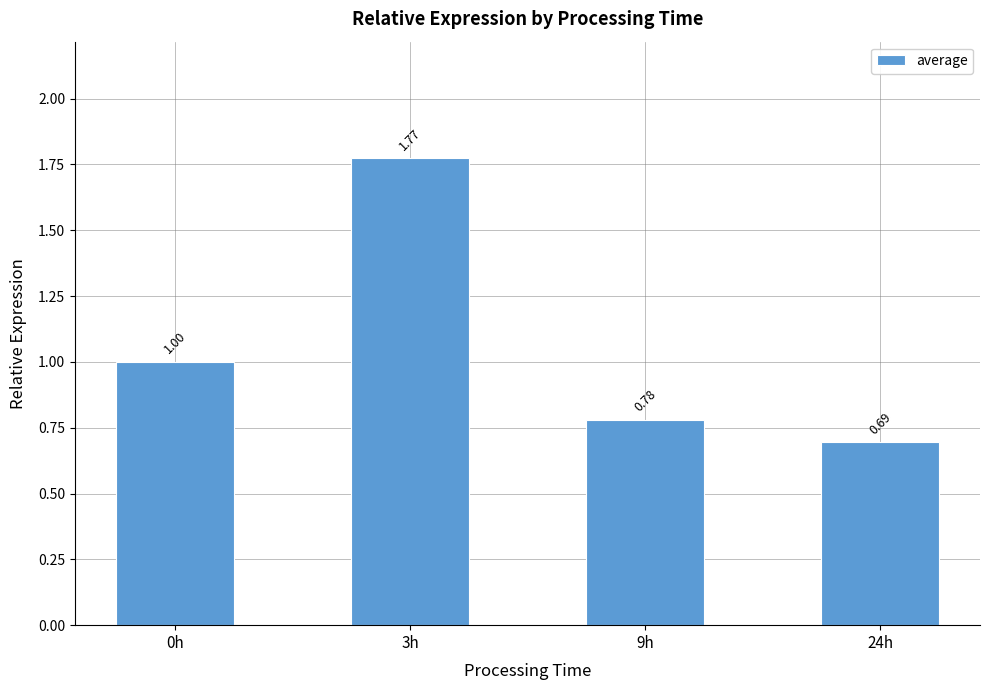

What is the label of the 3rd bar from the left?

9h